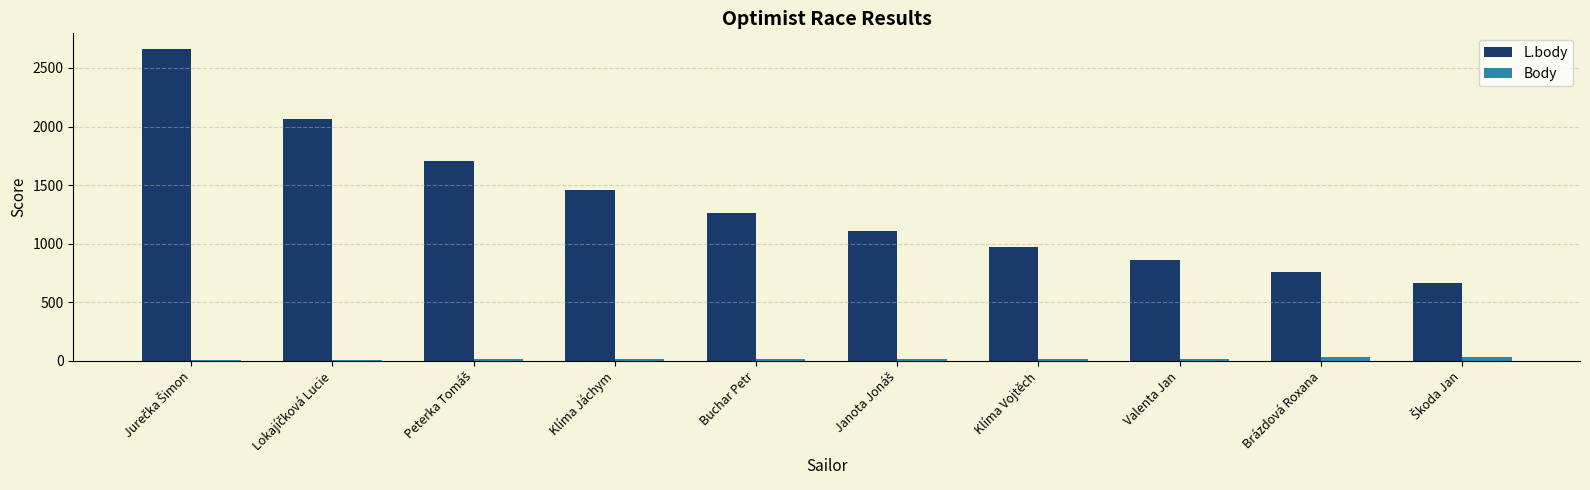

The L.body series shows 973 at Klíma Vojtěch. True or false?

True